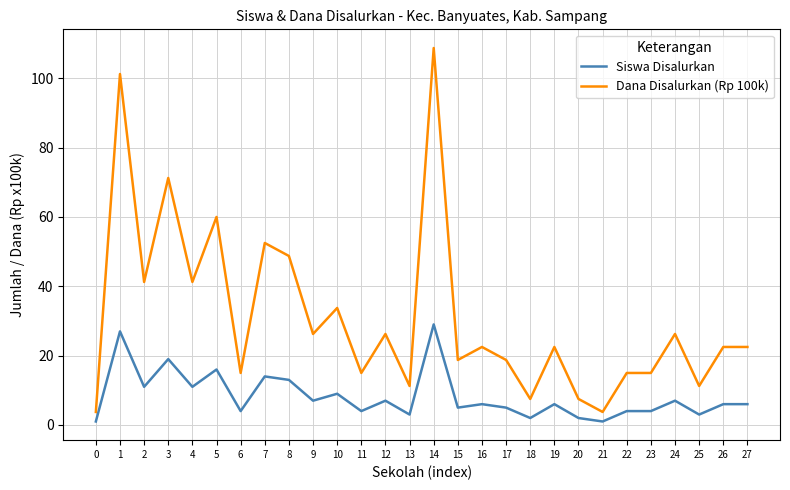

Rank the series by their average value, from lowest to highest.

Siswa Disalurkan, Dana Disalurkan (Rp 100k)